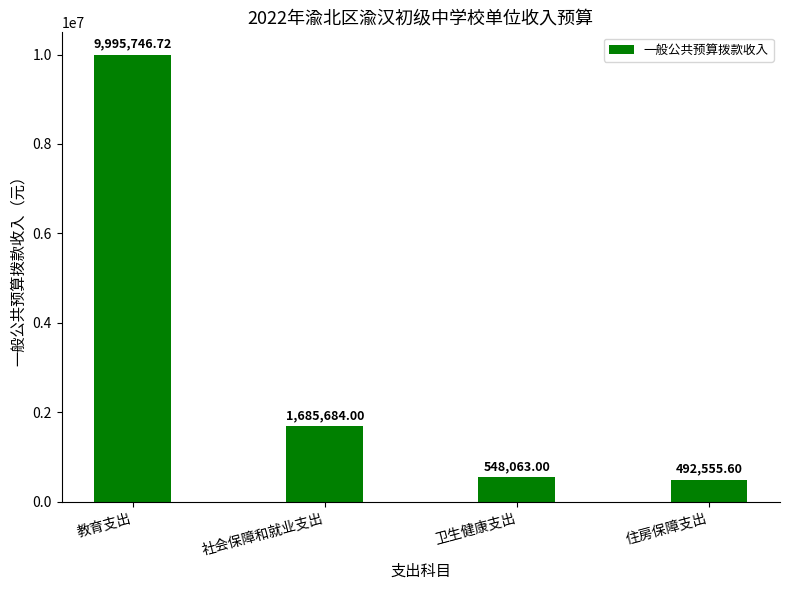

The value at 卫生健康支出 is 218811.0. True or false?

False